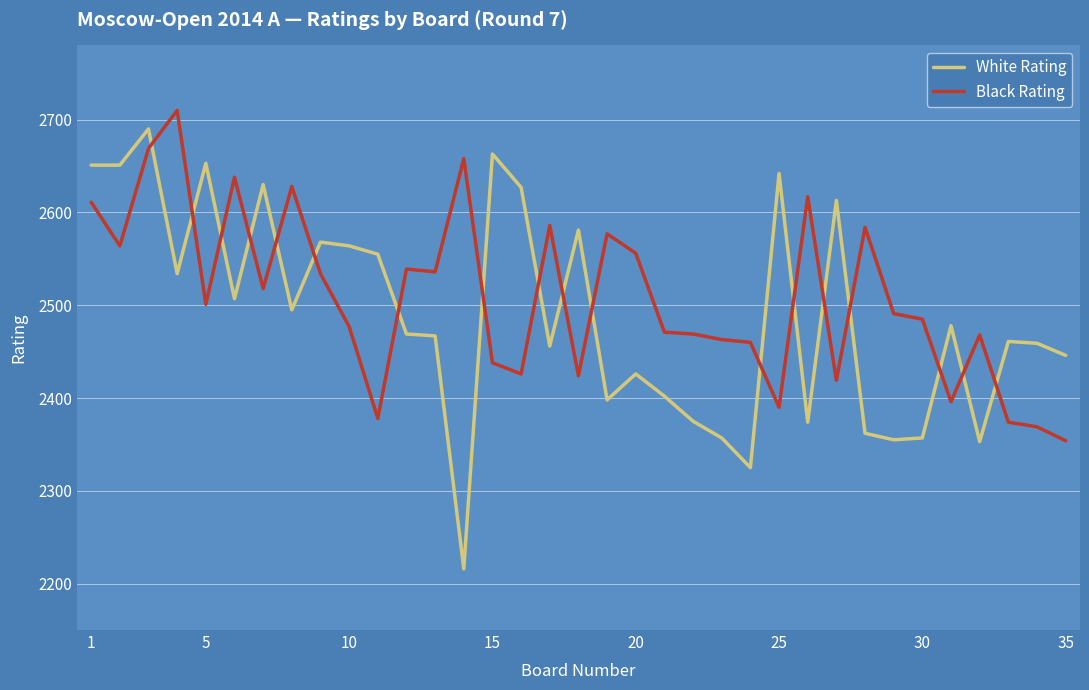

What is the maximum value for White Rating?

2690